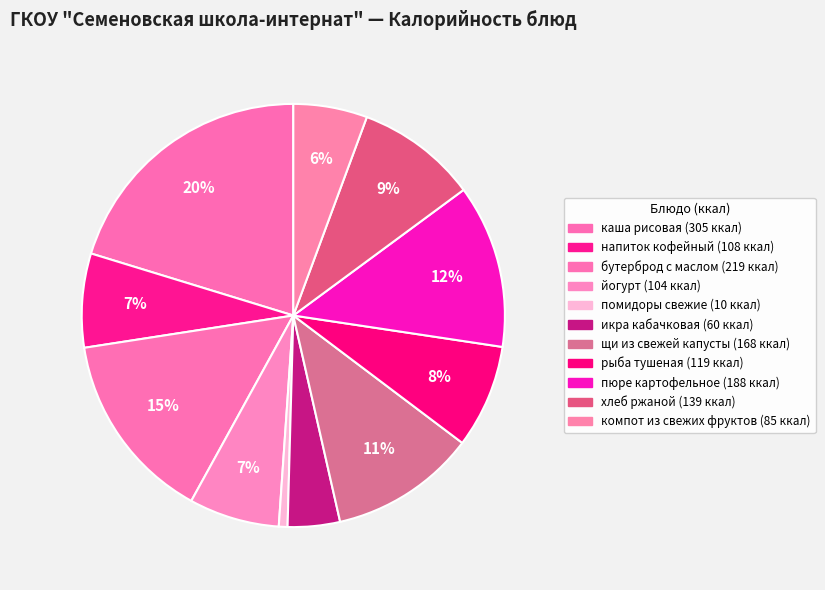

Count the number of slices in the pie.

11